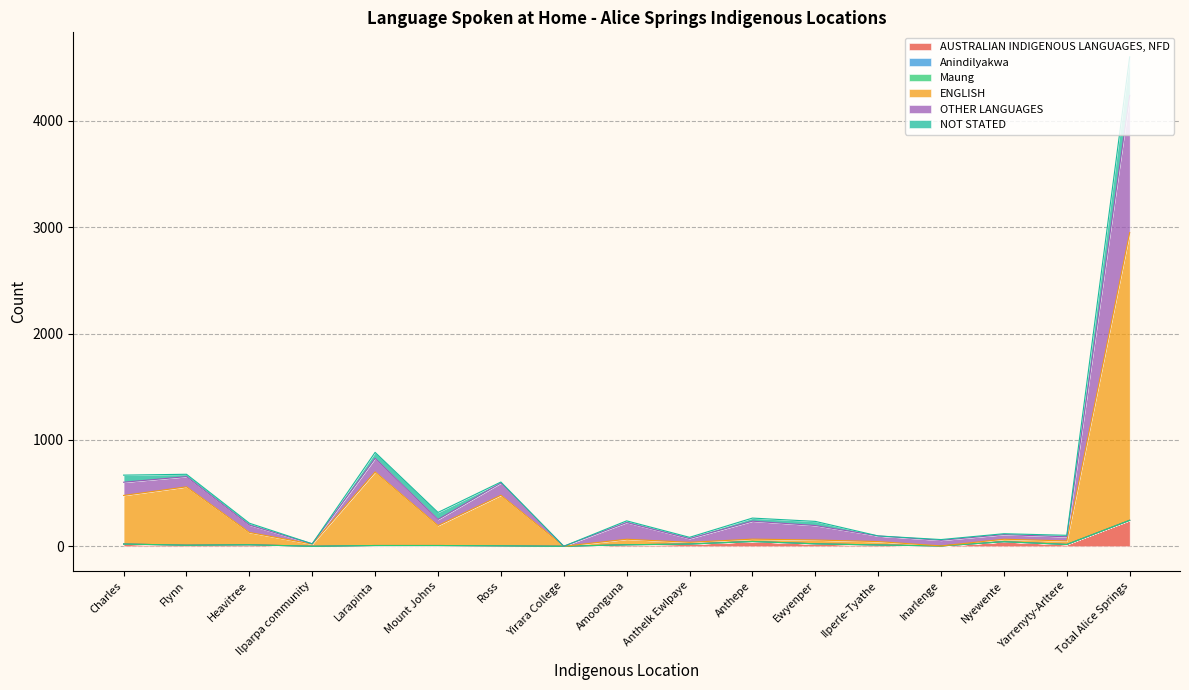

What position from the left is Ewyenper?

12